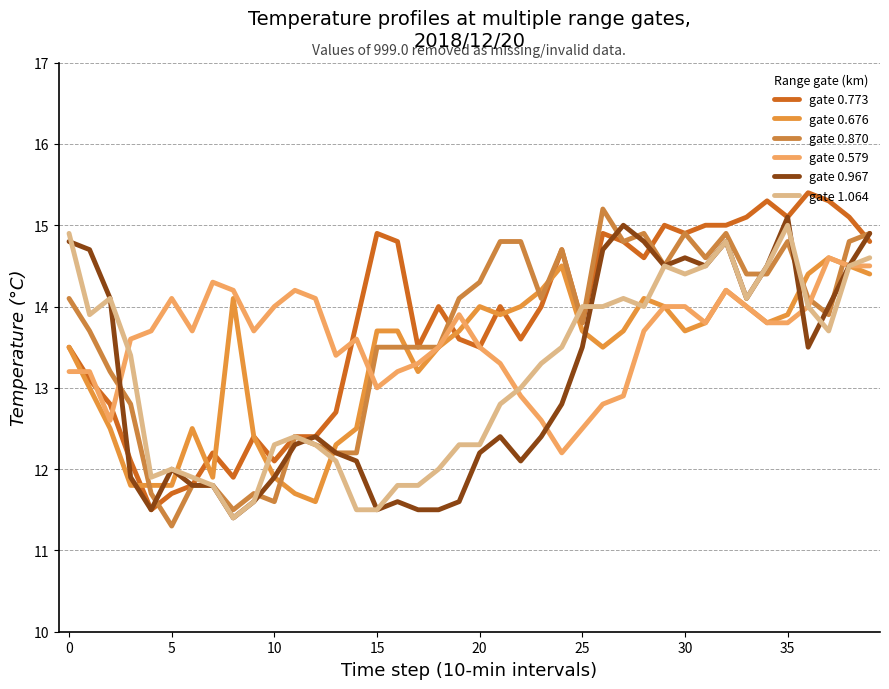

How many lines are shown in the chart?

6